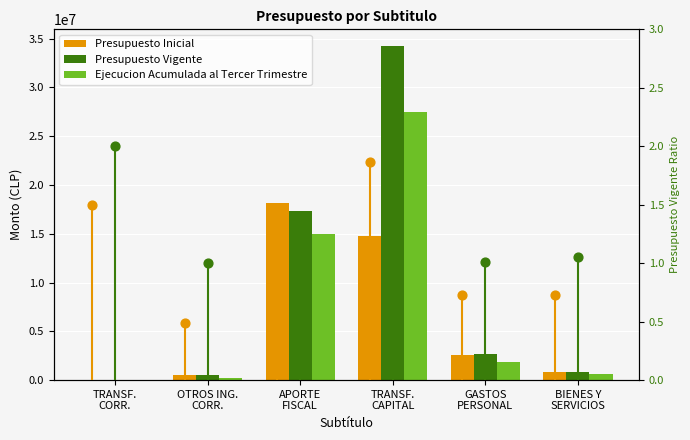

What is the total value across all series at APORTE
FISCAL?

50490202